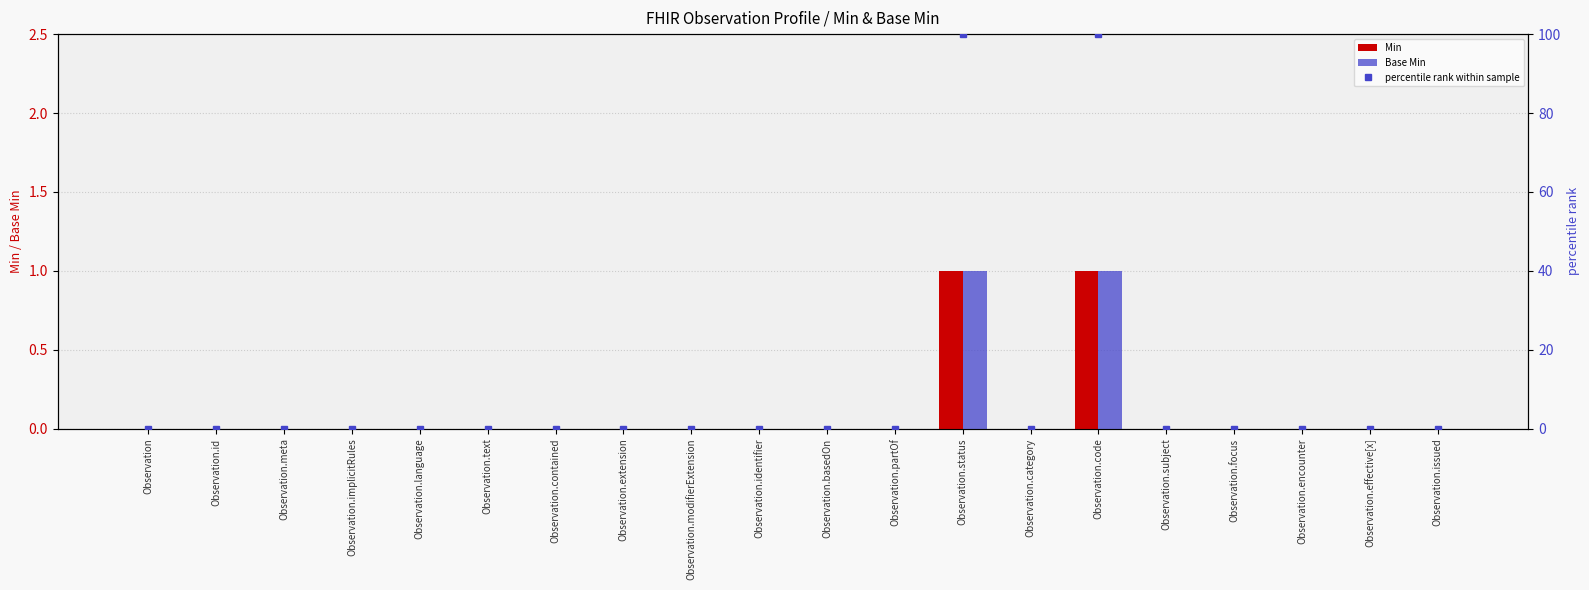

How many Base Min values are between 0 and 1?

20